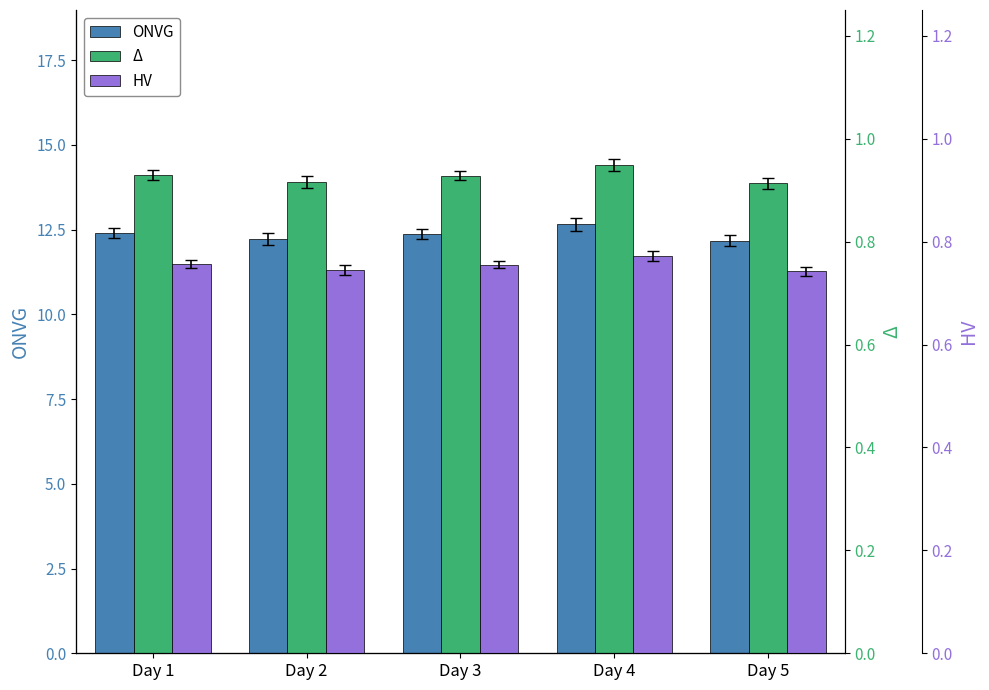

Reading left to right, what are all the values shown in this chart?

ONVG: 12.4	12.2	12.4	12.7	12.2
Δ: 0.9	0.9	0.9	0.9	0.9
HV: 0.8	0.7	0.8	0.8	0.7